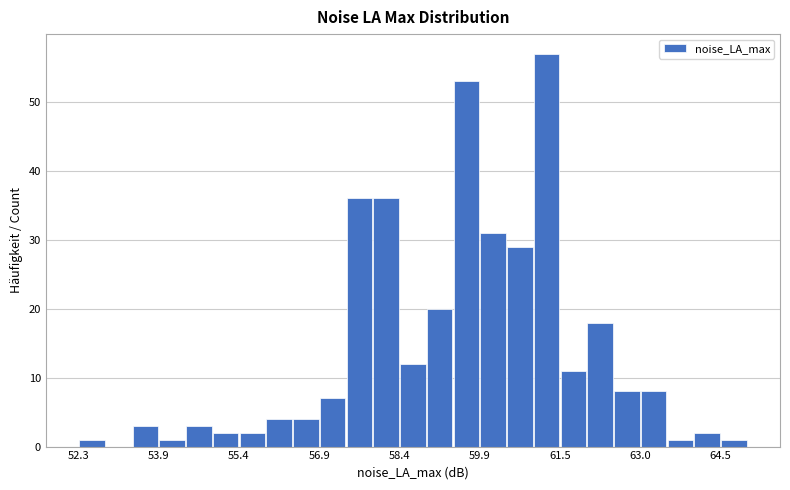

Read against the x-axis, roughly where is the centre of the tallest bar?

61.2